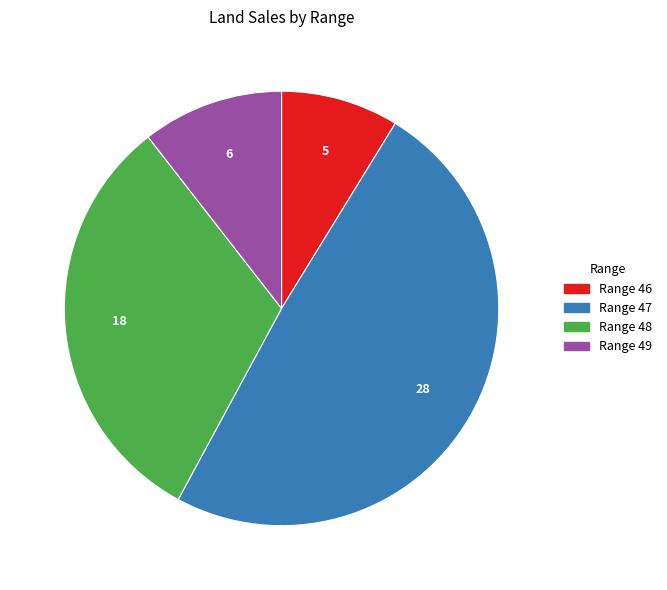

How many segments does this pie chart have?

4